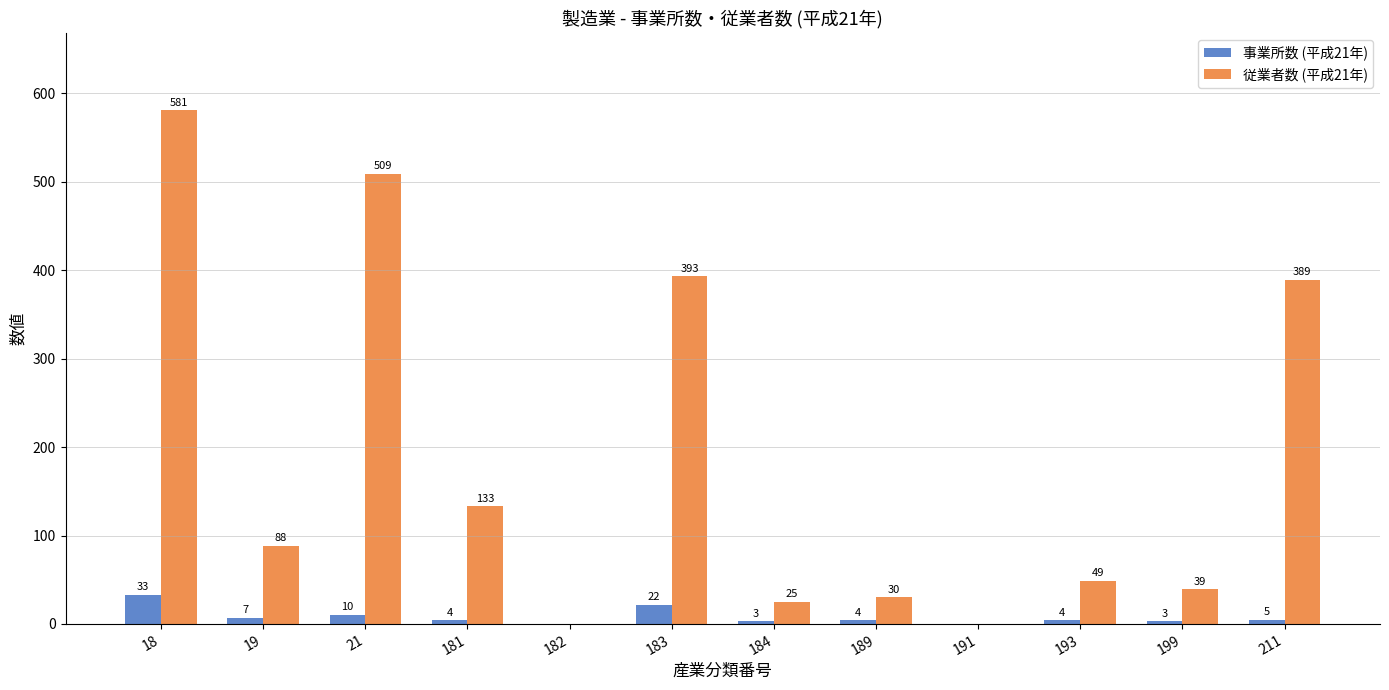

What is the sum of all 事業所数 (平成21年) values?

95